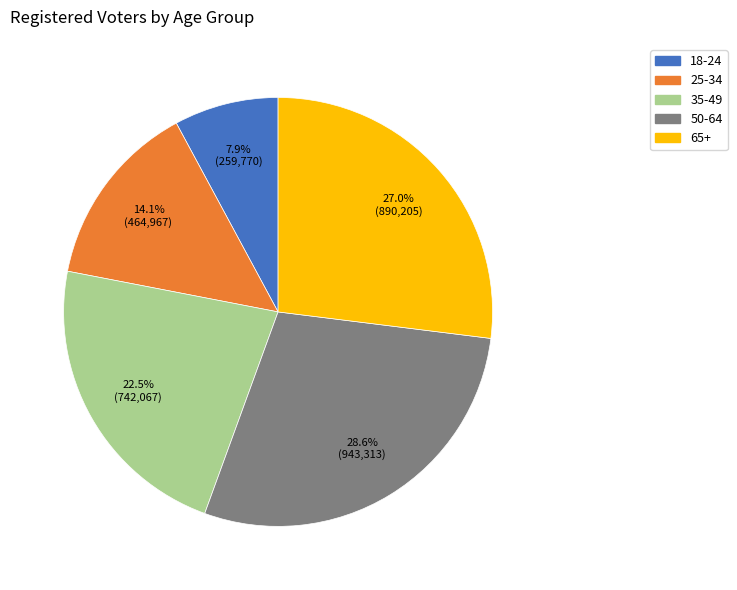

What percentage is NOT represented by 18-24?

92.1%